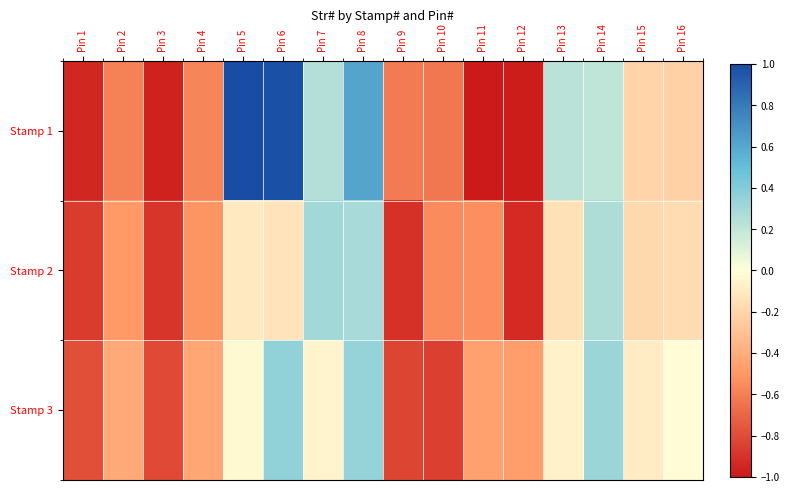

What is the total value across all series at Pin 5?

0.9